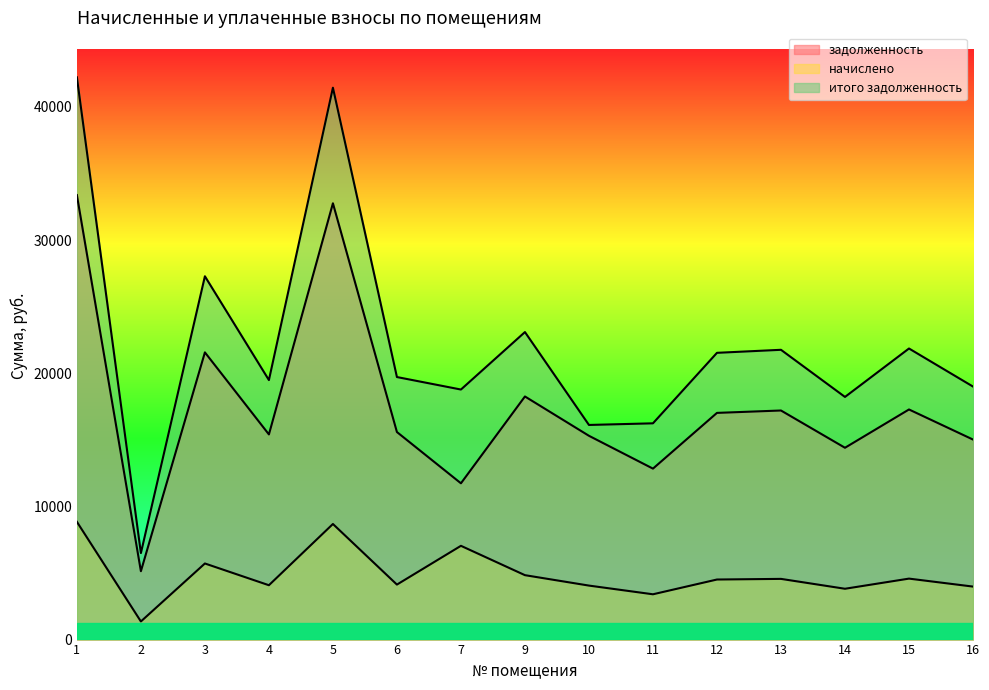

The задолженность series shows 17025.8 at 12. True or false?

True